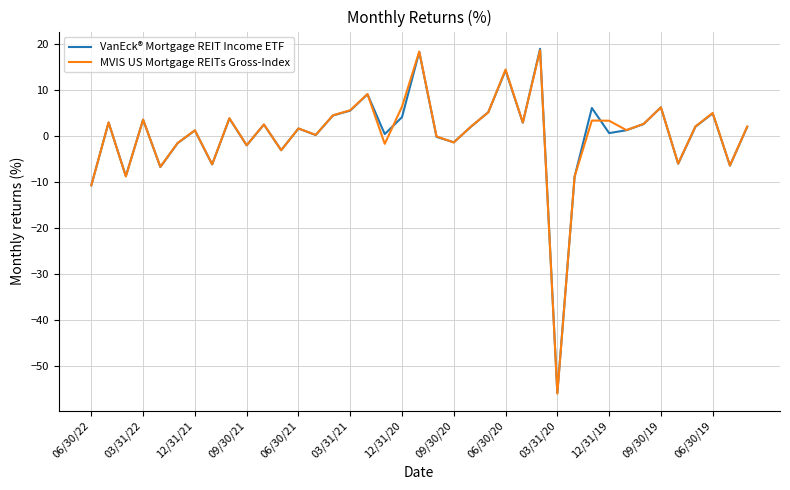

What is the smallest value displayed?

-56.0